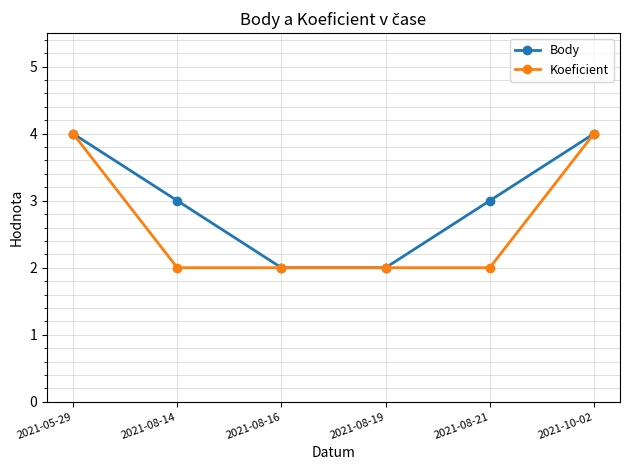

What is the sum of all Body values?

18